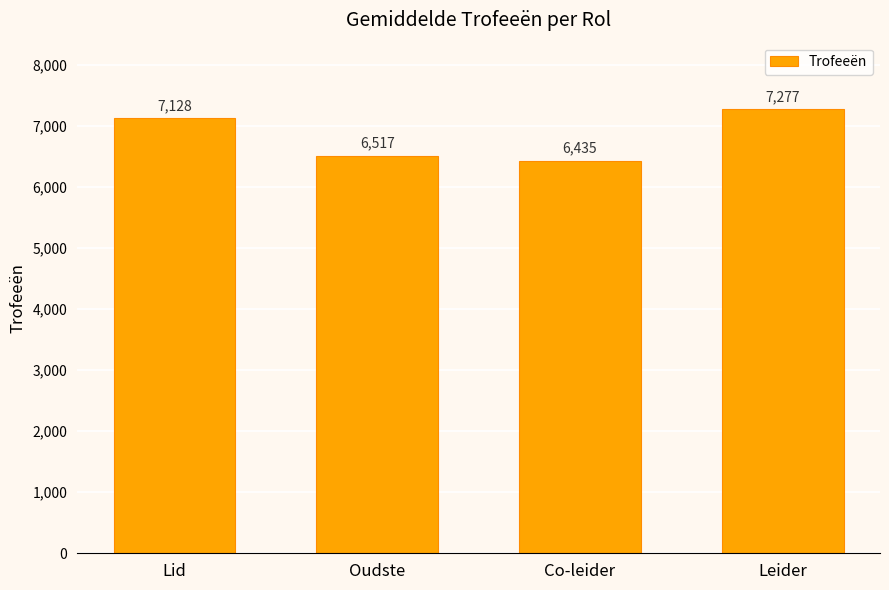

What is the sum of all values?

27357.0